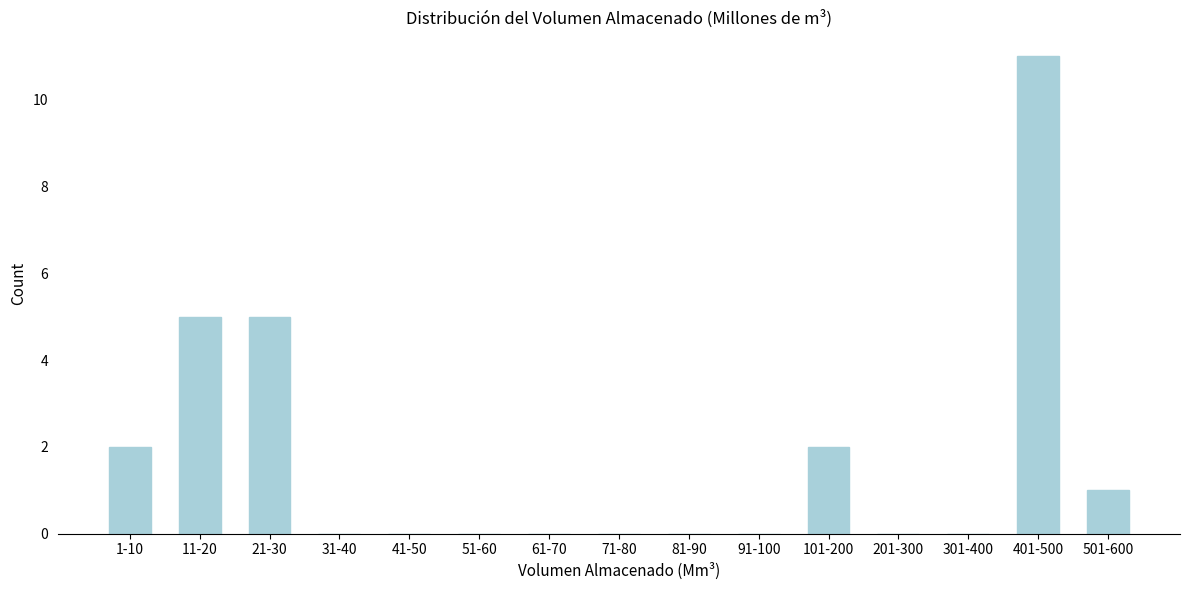

Reading left to right, extract all data points from this chart.

1-10=2	11-20=5	21-30=5	31-40=0	41-50=0	51-60=0	61-70=0	71-80=0	81-90=0	91-100=0	101-200=2	201-300=0	301-400=0	401-500=11	501-600=1